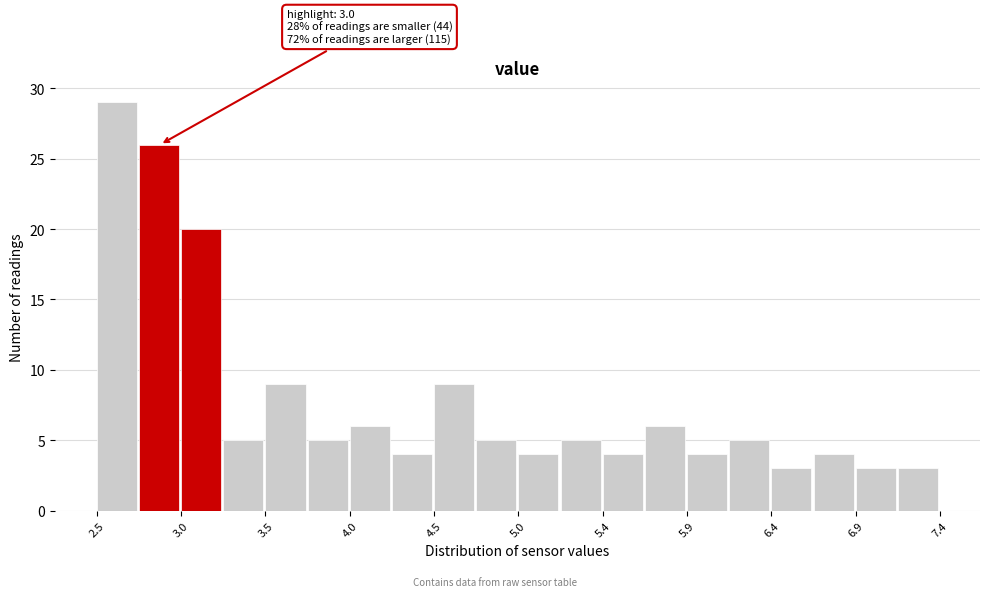

Which range on the x-axis has the tallest bar?

2.500 to 2.745